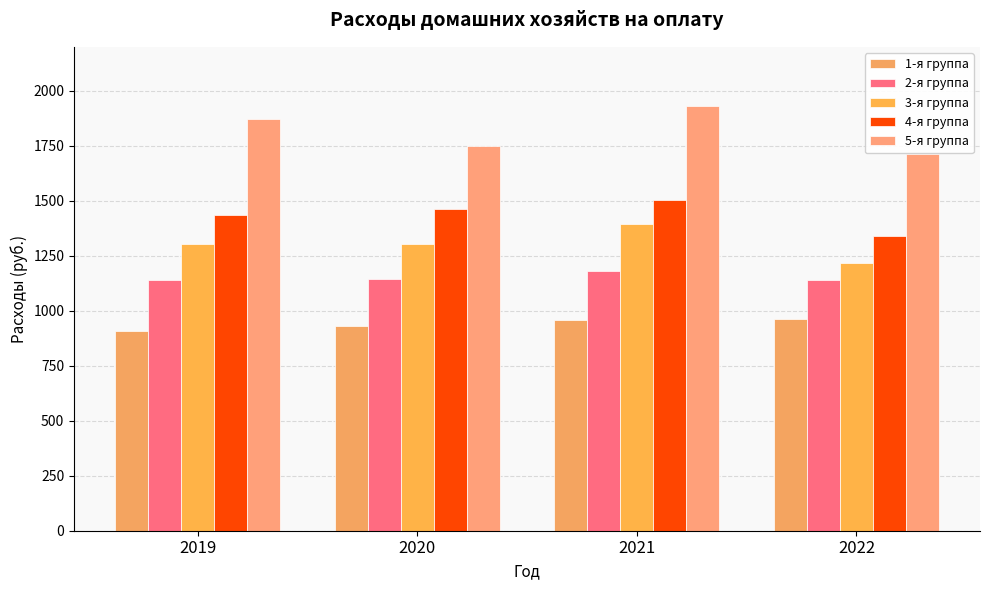

Reading left to right, transcribe all the data shown in this chart.

1-я группа: 2019=907.0	2020=930.5	2021=958.6	2022=962.7
2-я группа: 2019=1140.8	2020=1144.3	2021=1180.1	2022=1141.6
3-я группа: 2019=1301.4	2020=1304.6	2021=1393.3	2022=1217.8
4-я группа: 2019=1437.5	2020=1461.0	2021=1505.6	2022=1339.7
5-я группа: 2019=1871.4	2020=1748.7	2021=1930.6	2022=1714.3